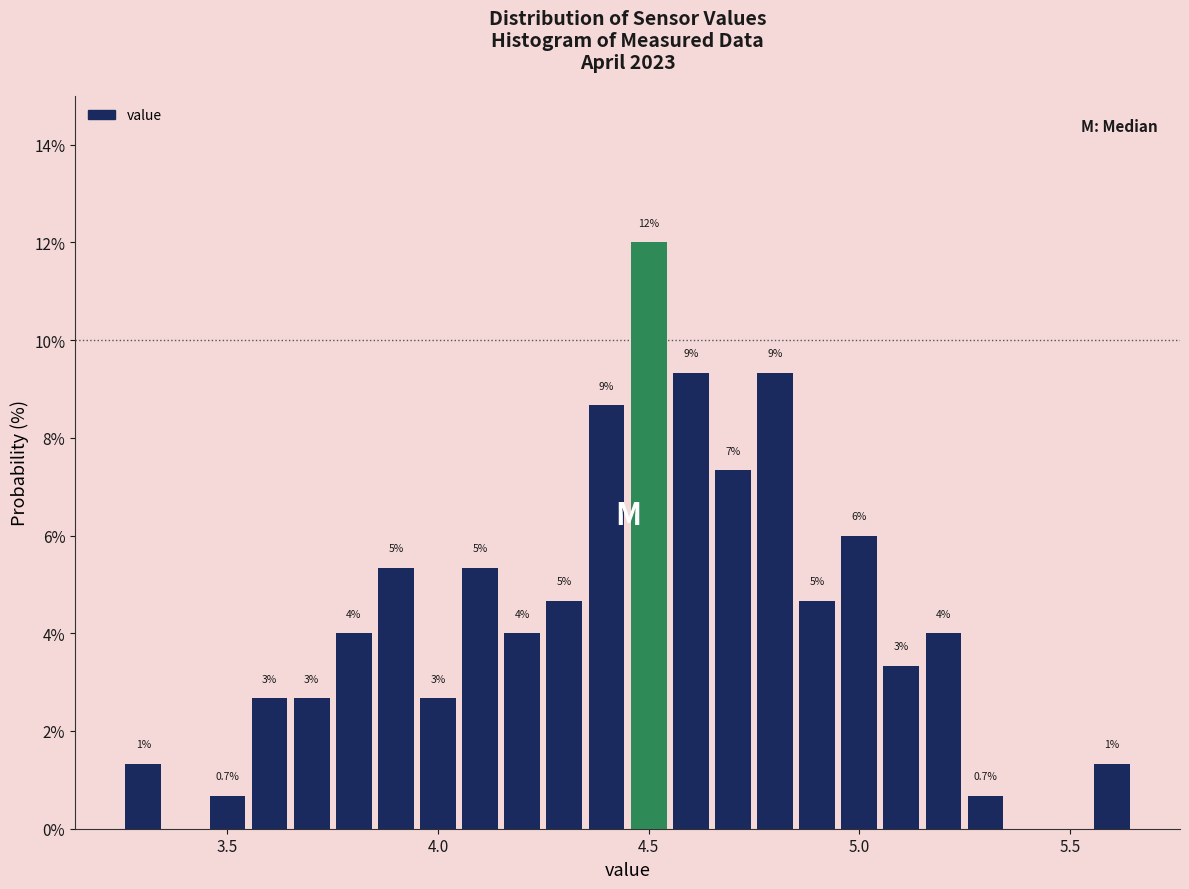

Read against the x-axis, roughly where is the centre of the tallest bar?

4.50